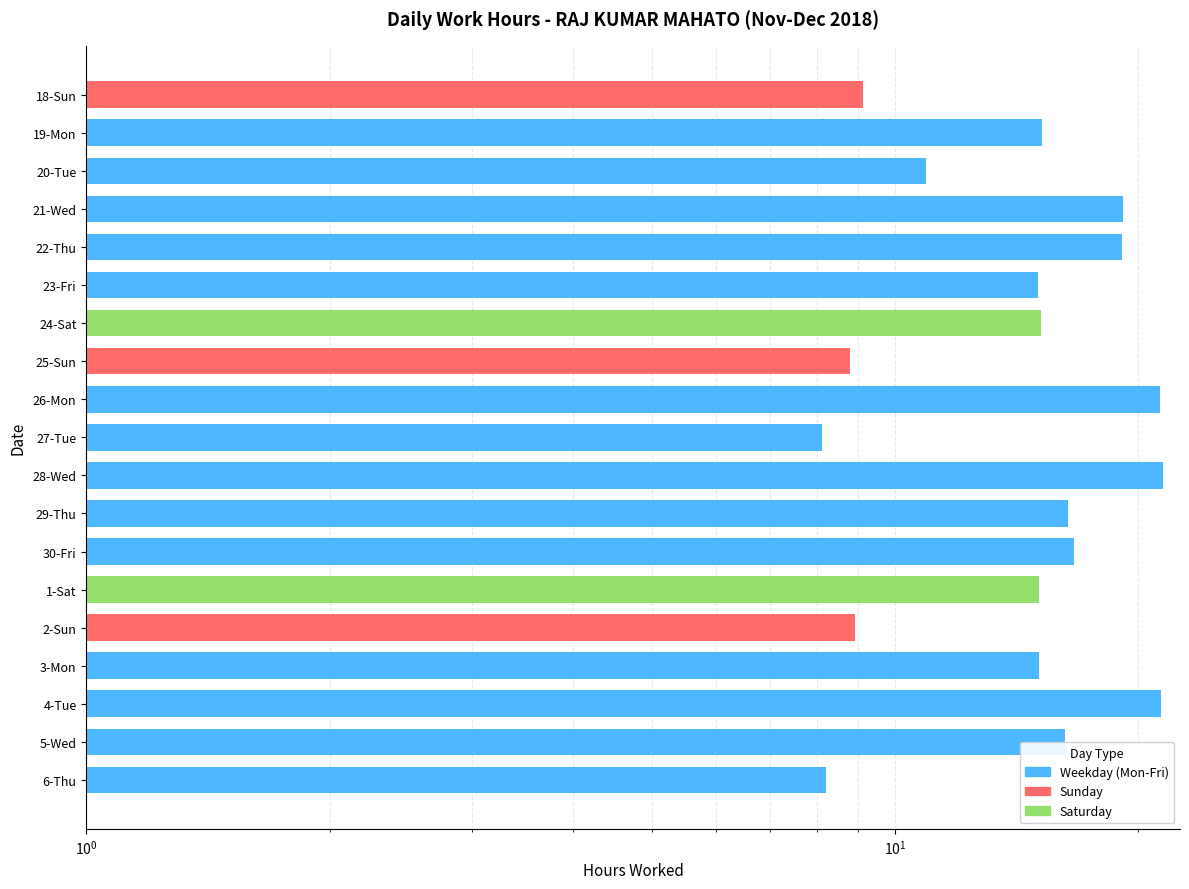

Rank the categories by value from highest to lowest.

28-Wed, 4-Tue, 26-Mon, 21-Wed, 22-Thu, 30-Fri, 29-Thu, 5-Wed, 19-Mon, 24-Sat, 1-Sat, 3-Mon, 23-Fri, 20-Tue, 18-Sun, 2-Sun, 25-Sun, 6-Thu, 27-Tue